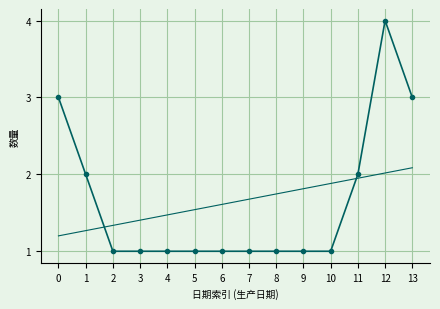

What is the total value across all series at 9?

2.8